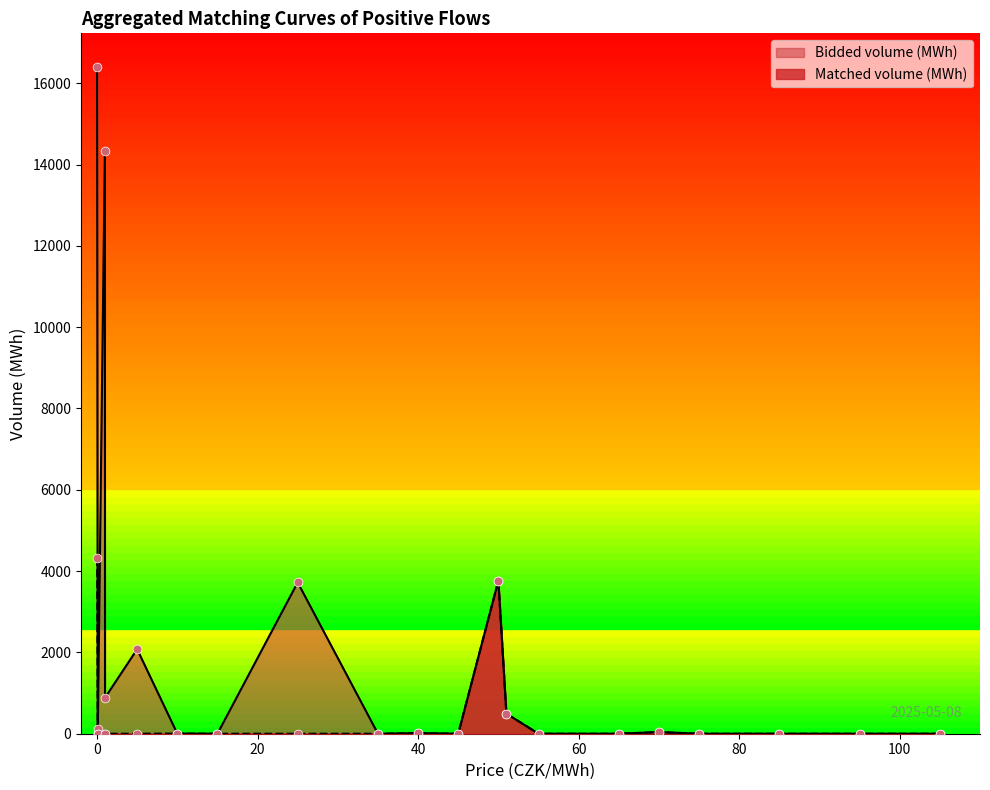

What is the total value across all series at 0.01?

20722.9